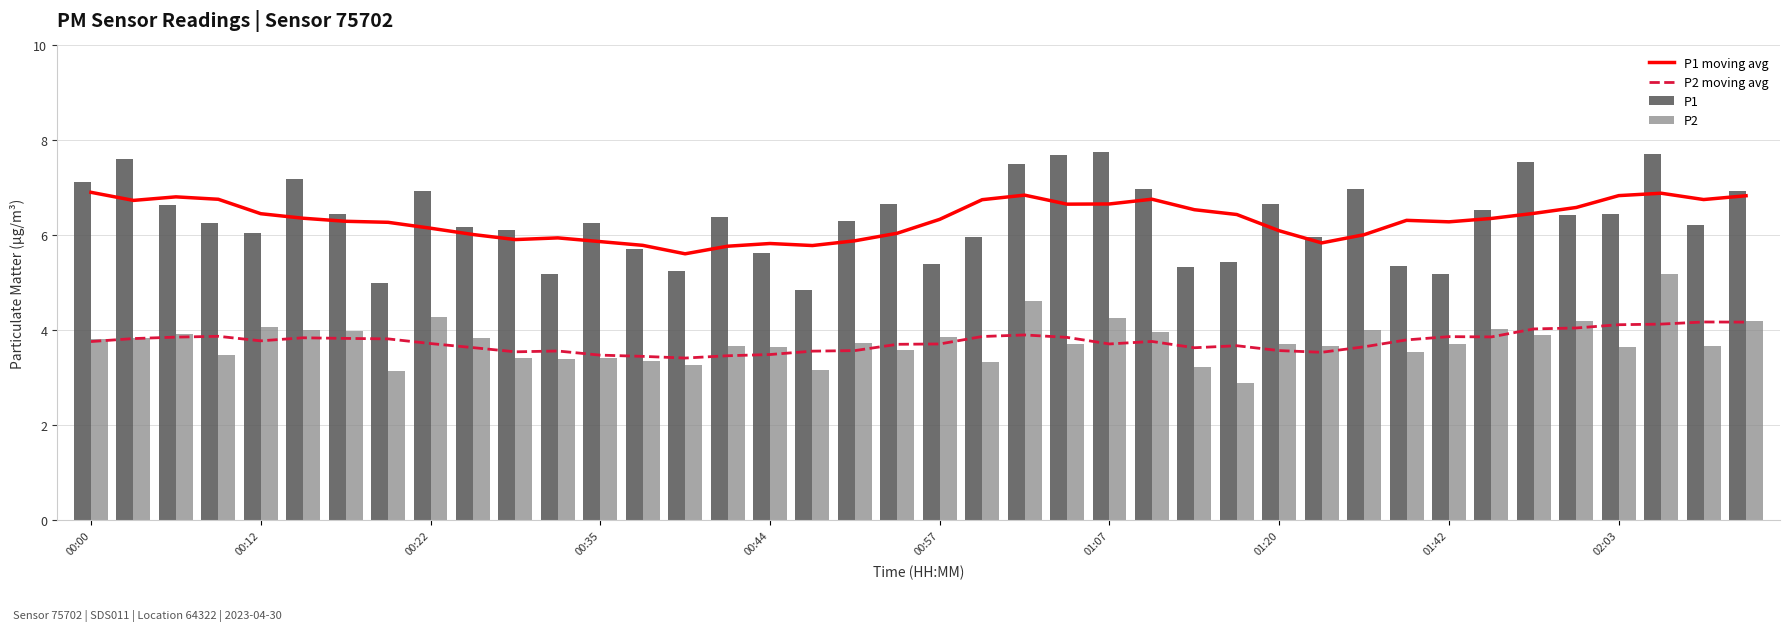

At which label does P2 first exceed 3?

00:00